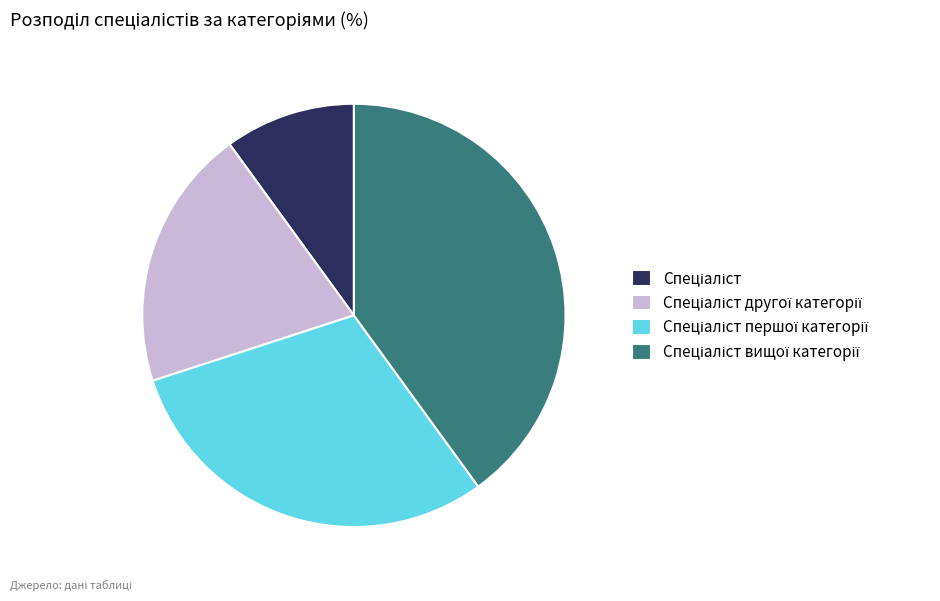

Does any single category account for the majority?

No